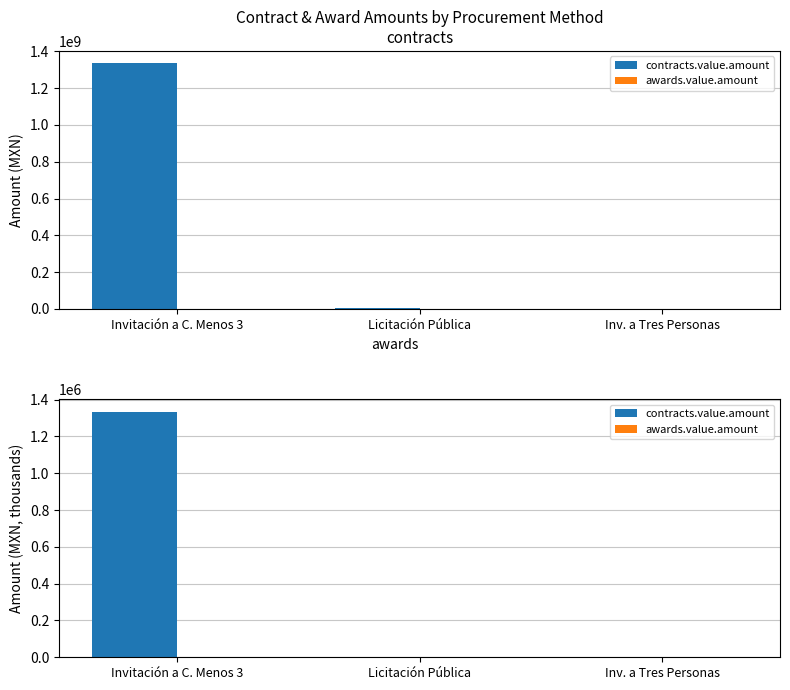

Which category has the highest value in the contracts.value.amount series?

Invitación a C. Menos 3